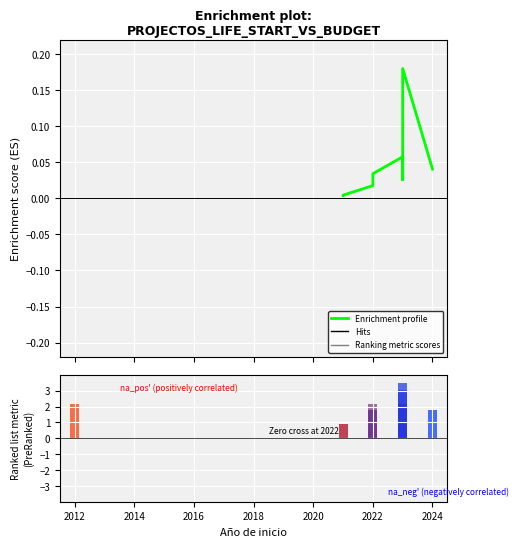

Which has a higher value, 2022 or 2012?

2012